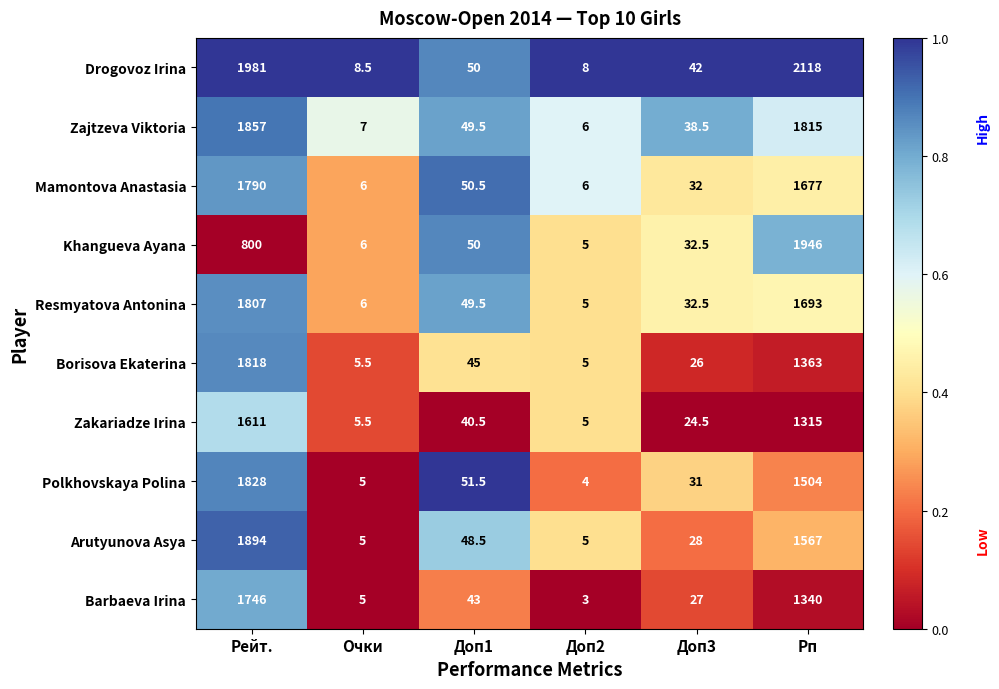

Where is Borisova Ekaterina nearest to the value 911?

Рп